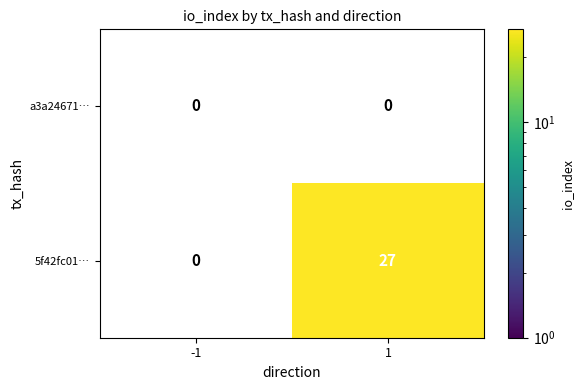

Which series has the largest total across all categories?

5f42fc01…